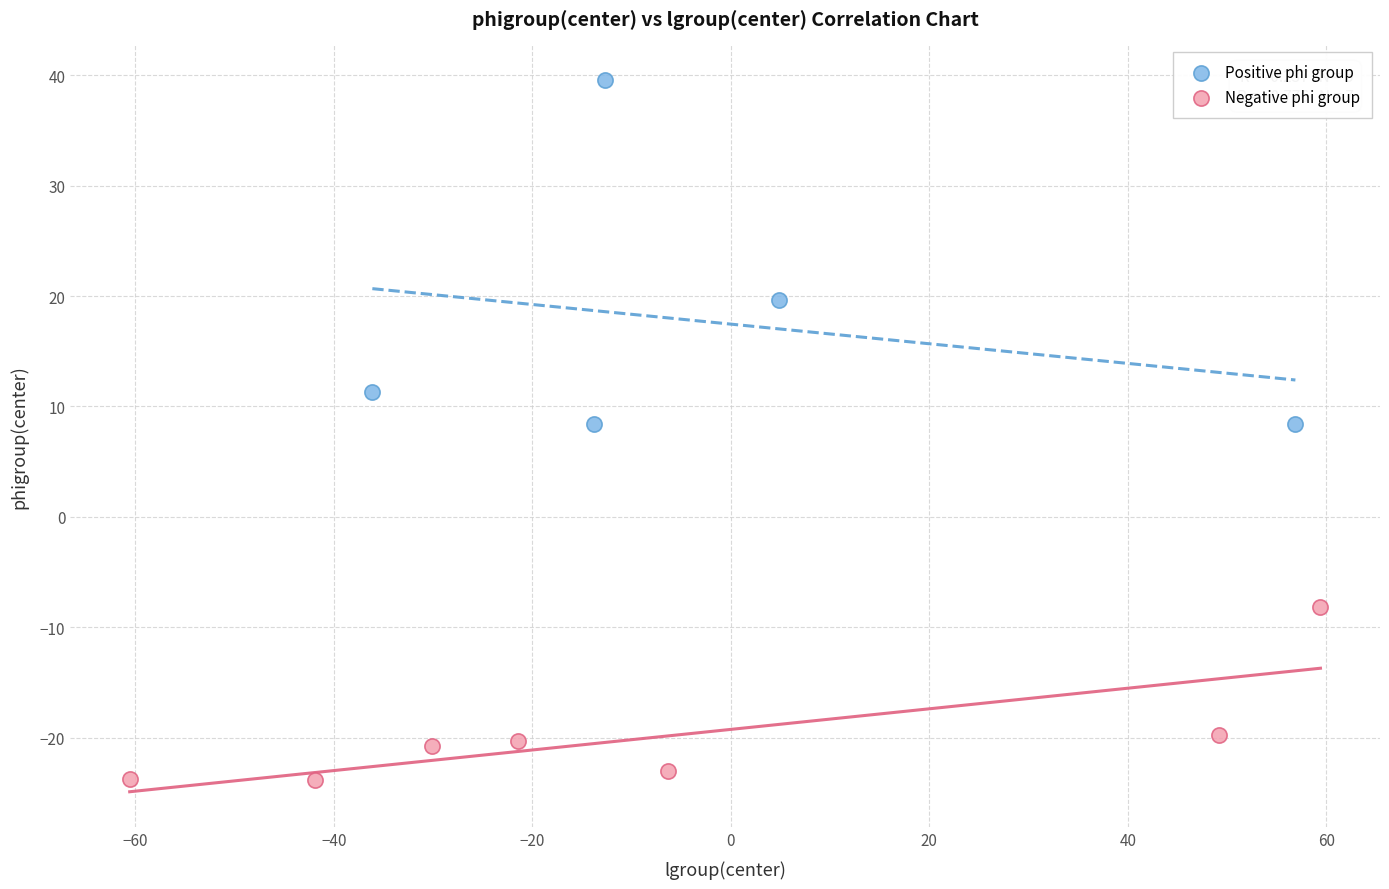

Which series has the widest spread of Y values?

Positive phi group